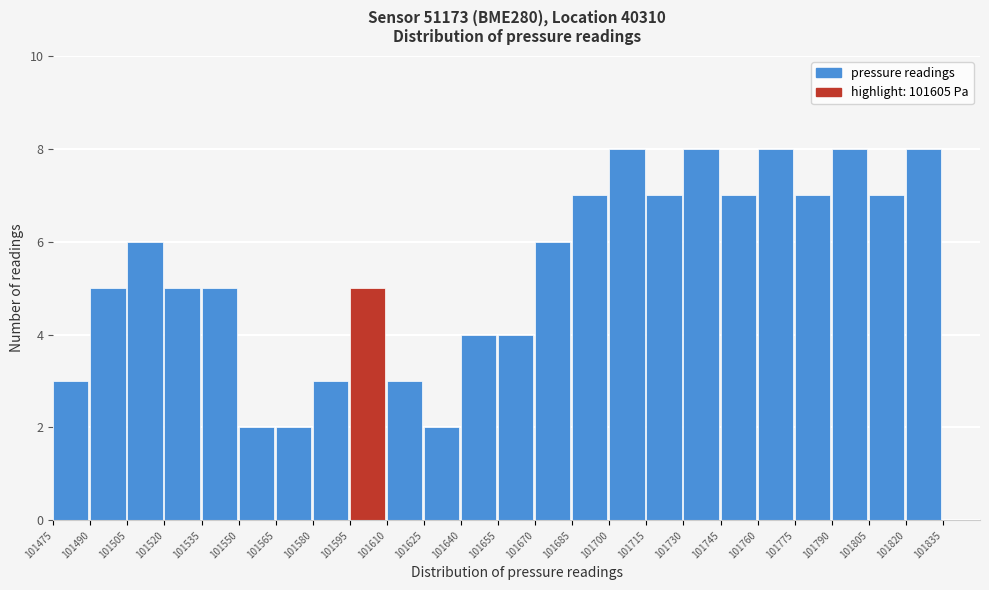

Reading left to right, transcribe this chart: for each bar, give the range it covers on the x-axis and its height. Neither the bar edges nor the heights are printed on the chart, so give them approximately, as read against the axes.

101475 to 101490: 3
101490 to 101505: 5
101505 to 101520: 6
101520 to 101535: 5
101535 to 101550: 5
101550 to 101565: 2
101565 to 101580: 2
101580 to 101595: 3
101595 to 101610: 5
101610 to 101625: 3
101625 to 101640: 2
101640 to 101655: 4
101655 to 101670: 4
101670 to 101685: 6
101685 to 101700: 7
101700 to 101715: 8
101715 to 101730: 7
101730 to 101745: 8
101745 to 101760: 7
101760 to 101775: 8
101775 to 101790: 7
101790 to 101805: 8
101805 to 101820: 7
101820 to 101835: 8
101835 to 101850: 0